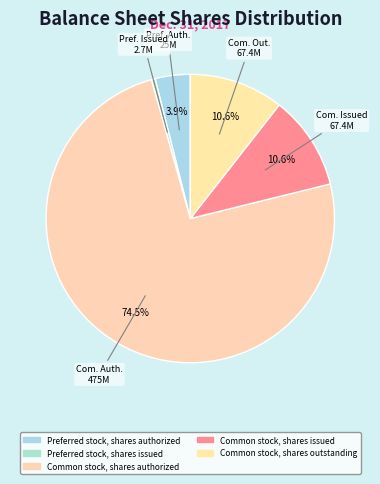

True or false: Common stock, shares outstanding accounts for 25% of the total.

False